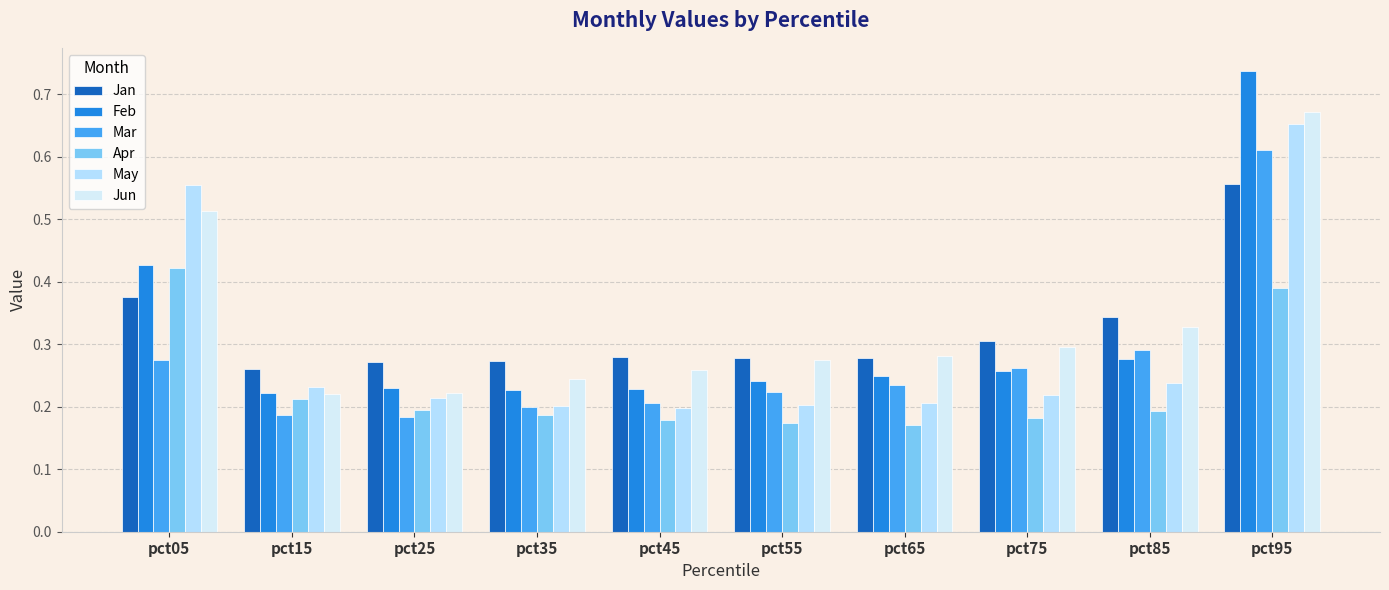

How many bars are there in total?

60